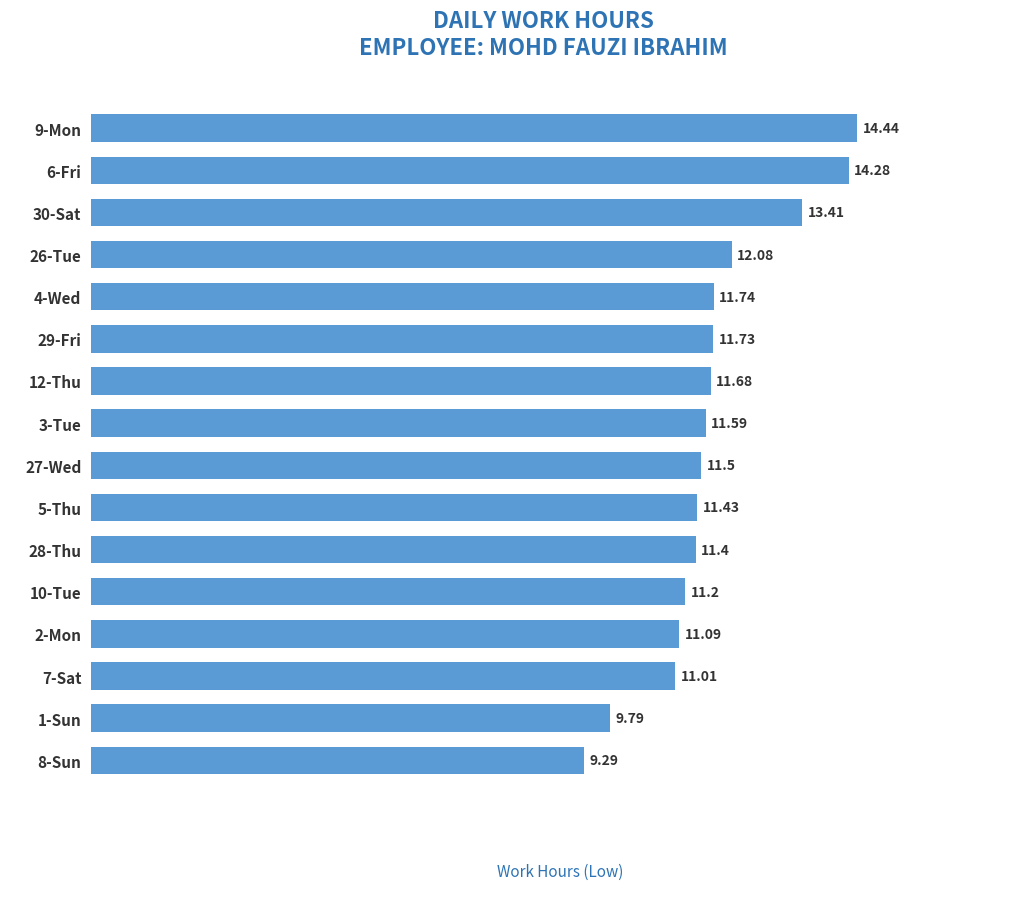

What is the change in value from 6-Fri to 12-Thu?

-2.6